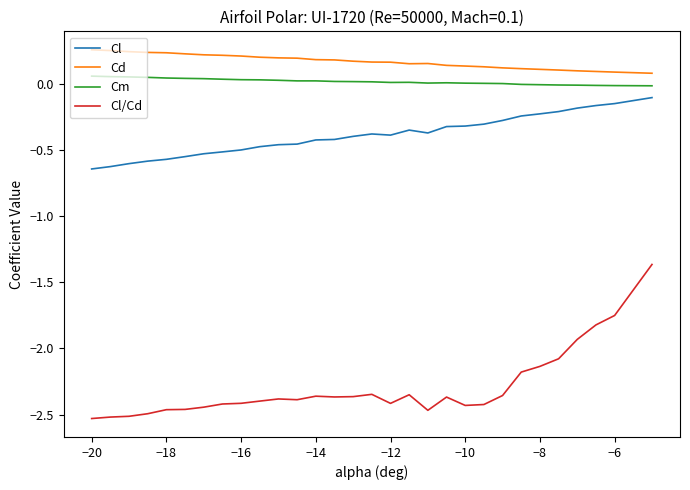

List the series in order of their peak value, lowest first.

Cl/Cd, Cl, Cm, Cd